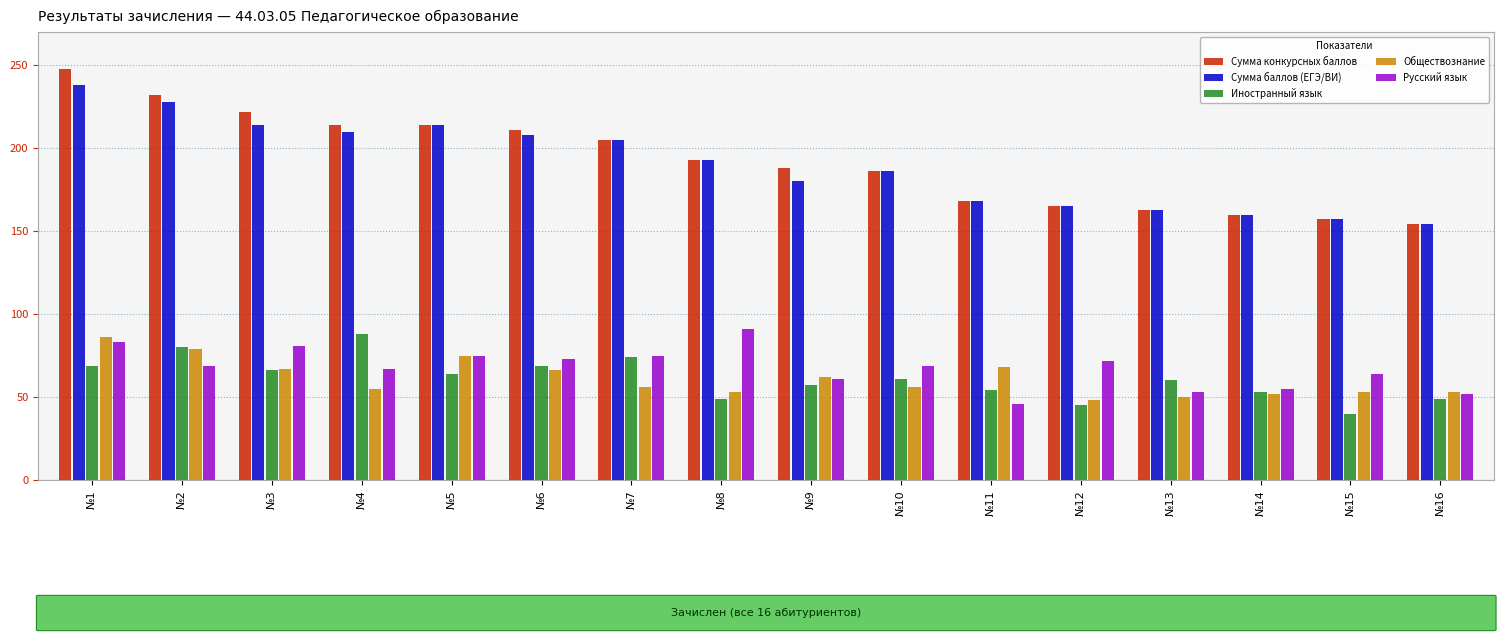

The Русский язык series shows 120 at №6. True or false?

False